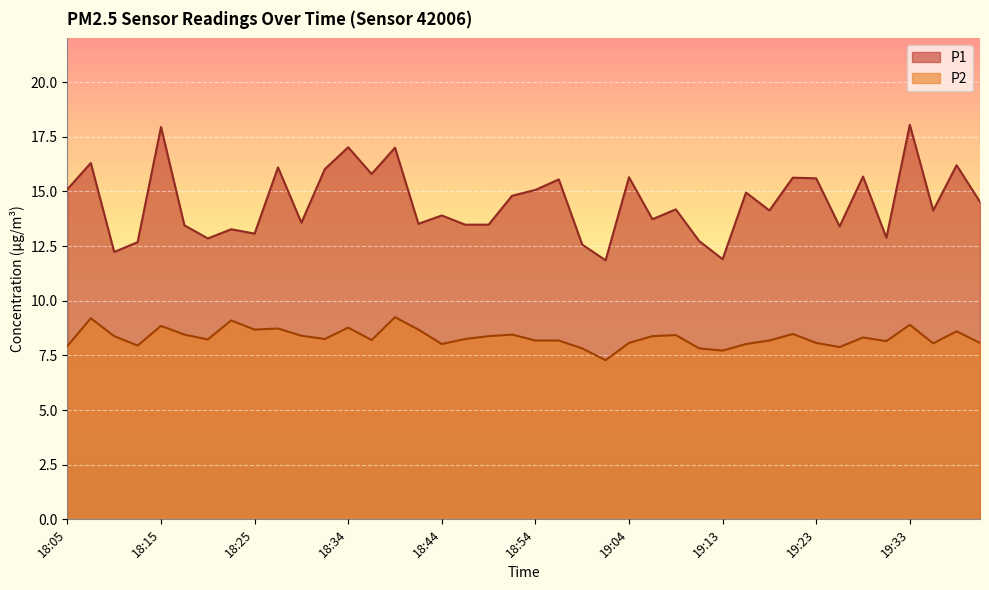

At which label does P2 first exceed 8?

18:08